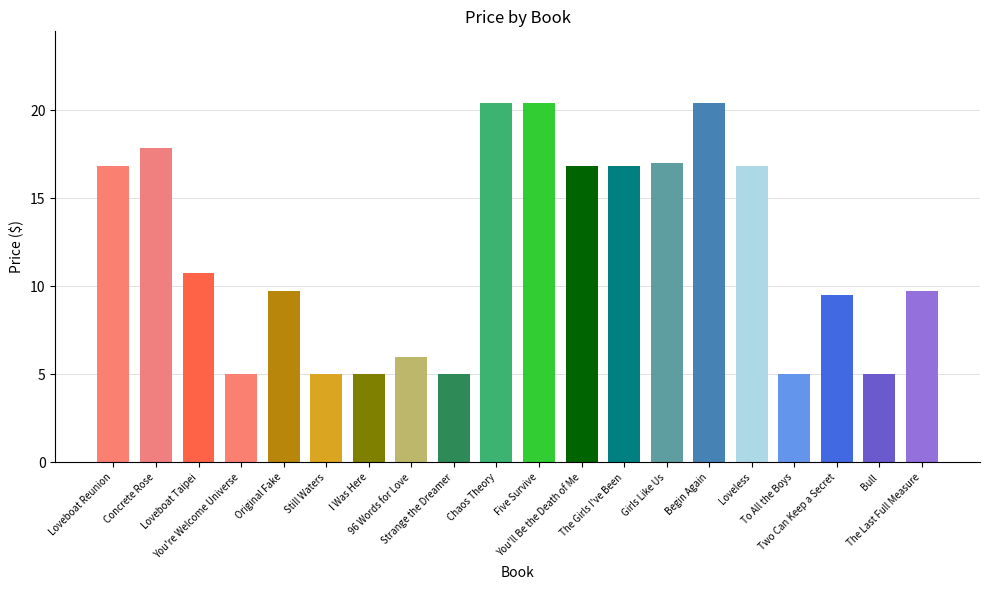

How many data points are less than 10?

10